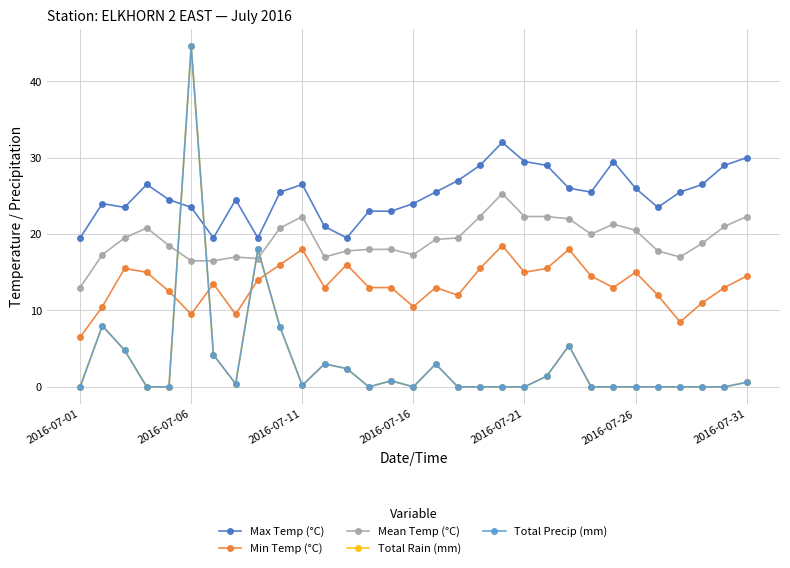

What is the lowest value of the Min Temp (°C) series?

6.5